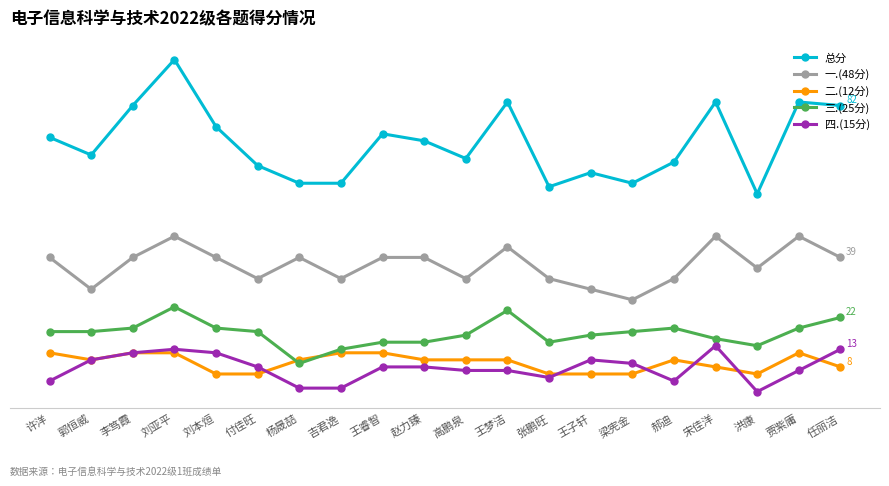

True or false: 三.(25分) and 一.(48分) cross at least once.

False